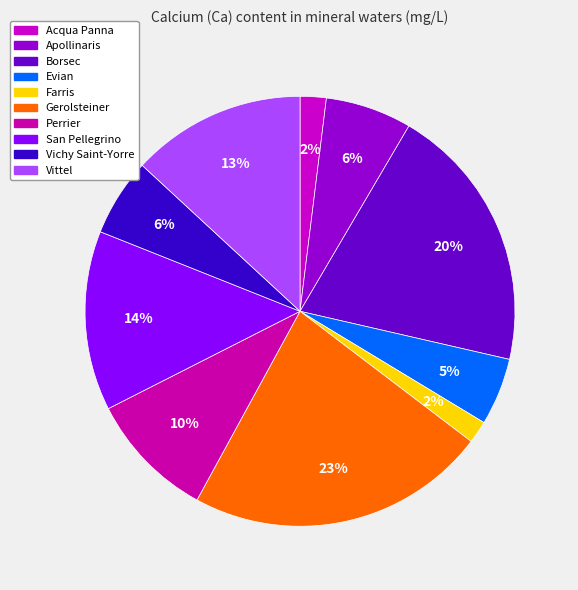

What is the total percentage of Vichy Saint-Yorre and Evian?

10.9%